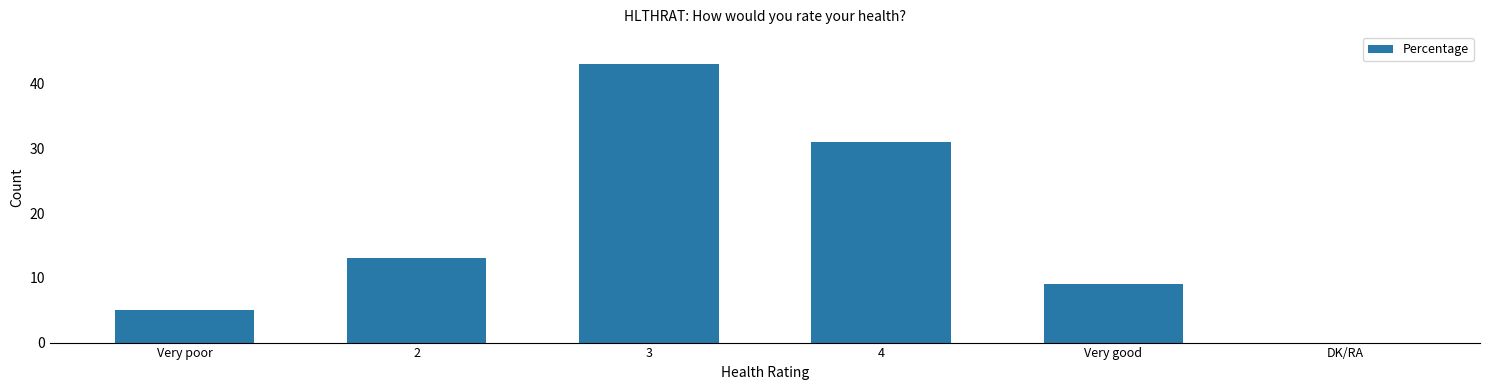

How many values are above zero?

5